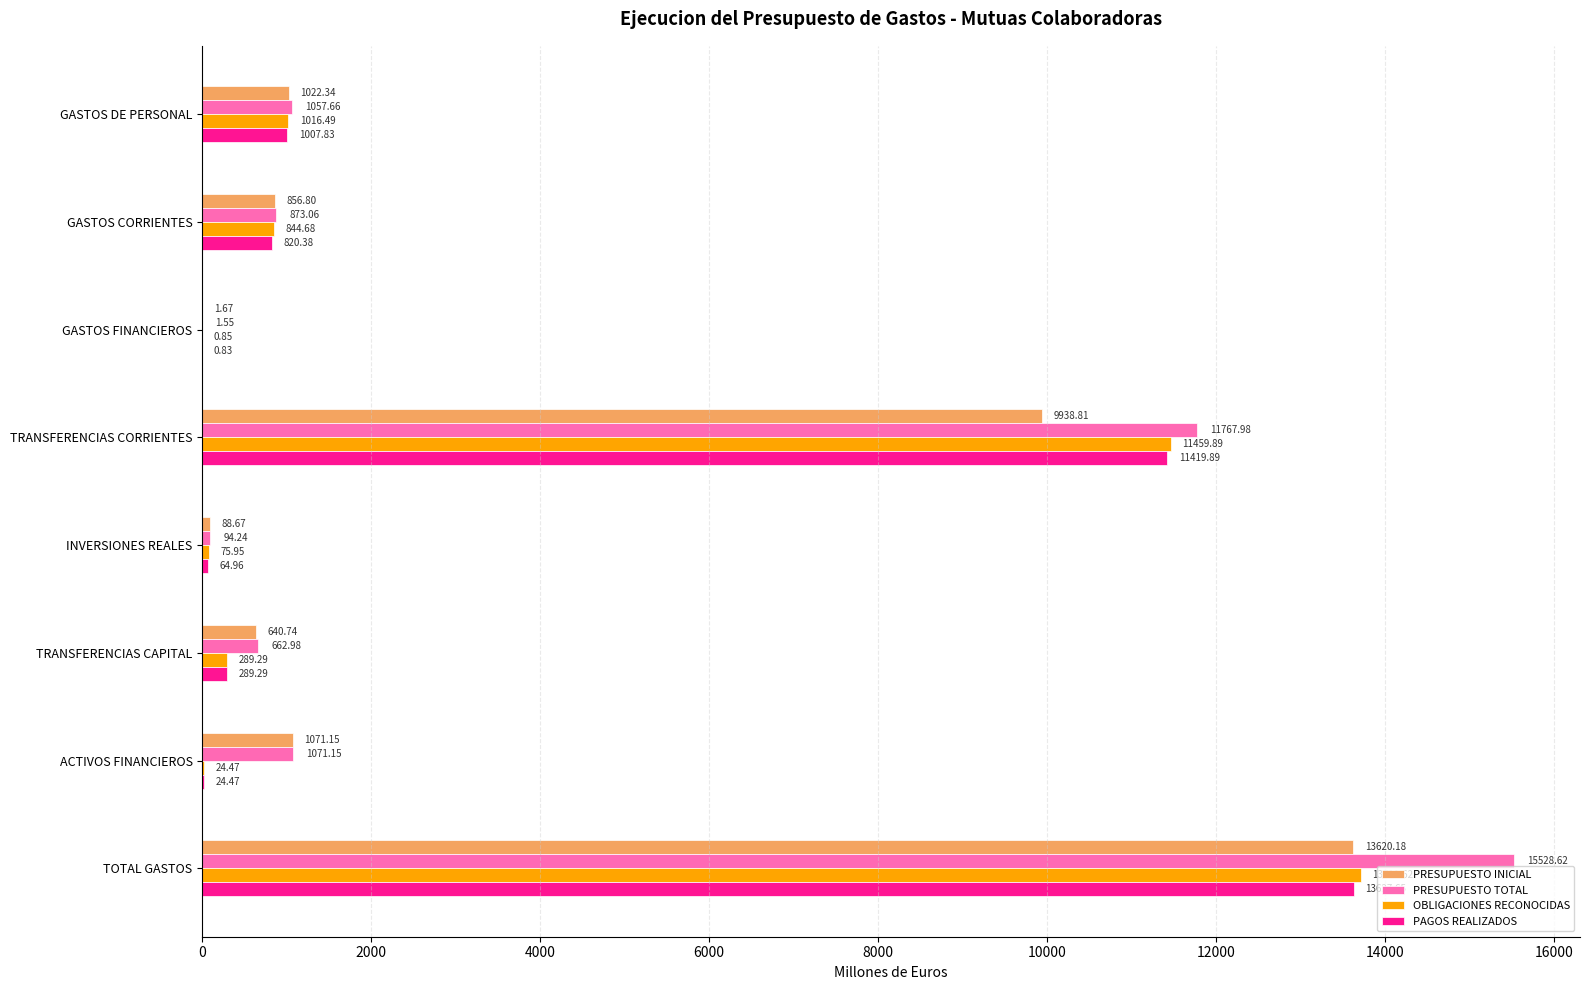

What is the average value of the PRESUPUESTO TOTAL series?

3882.2